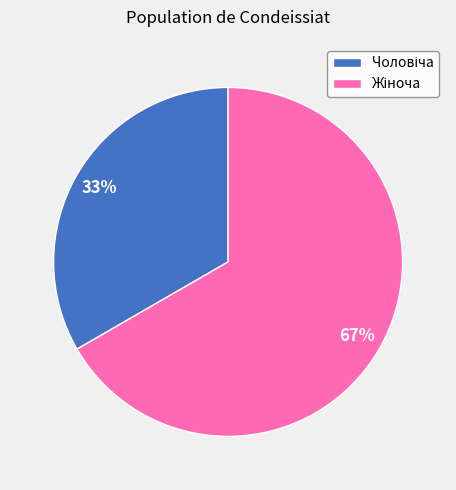

To the nearest percent, what is the average slice percentage?

50%